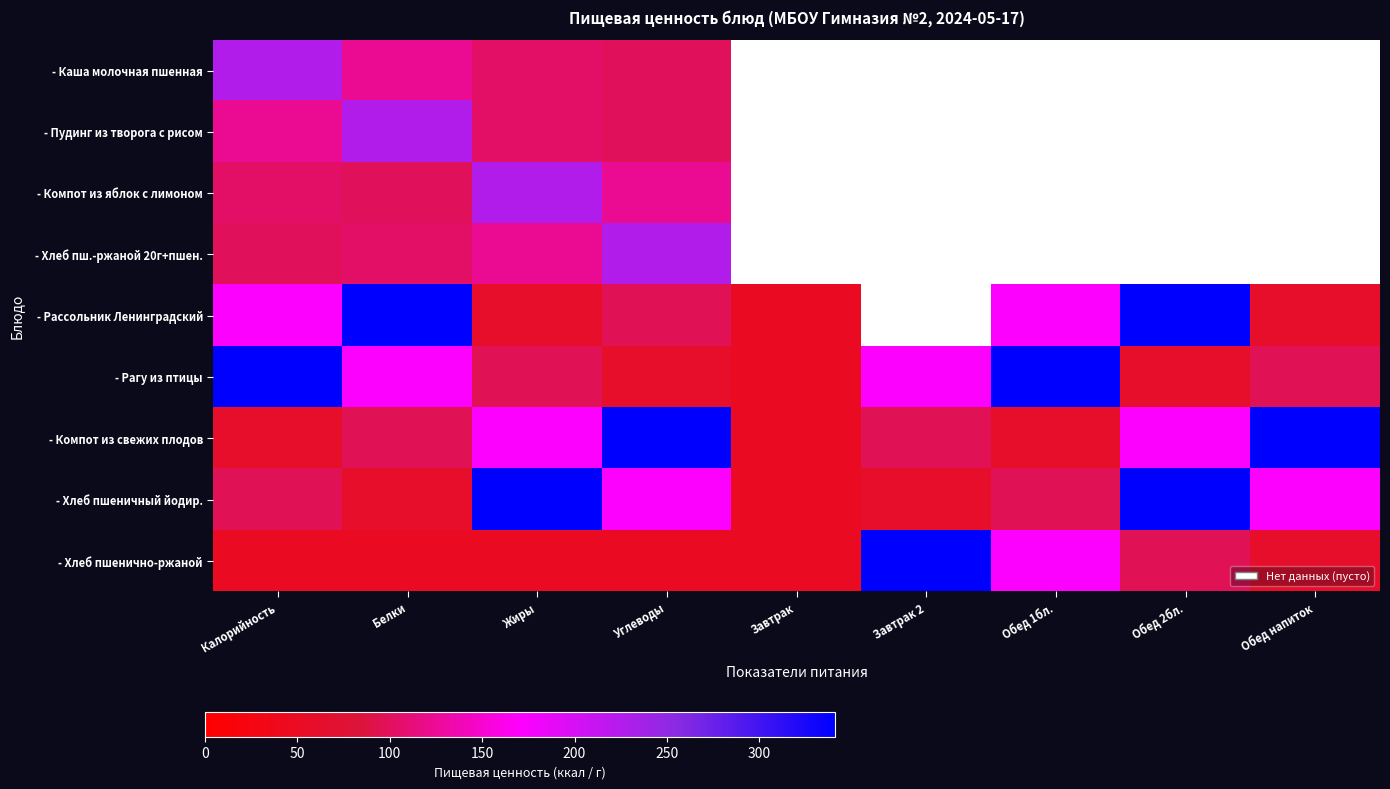

At Жиры, list the series in order from largest to smallest.

- Хлеб пшеничный йодир., - Компот из яблок с лимоном, - Компот из свежих плодов, - Хлеб пш.-ржаной 20г+пшен., - Каша молочная пшенная, - Пудинг из творога с рисом, - Рагу из птицы, - Рассольник Ленинградский, - Хлеб пшенично-ржаной